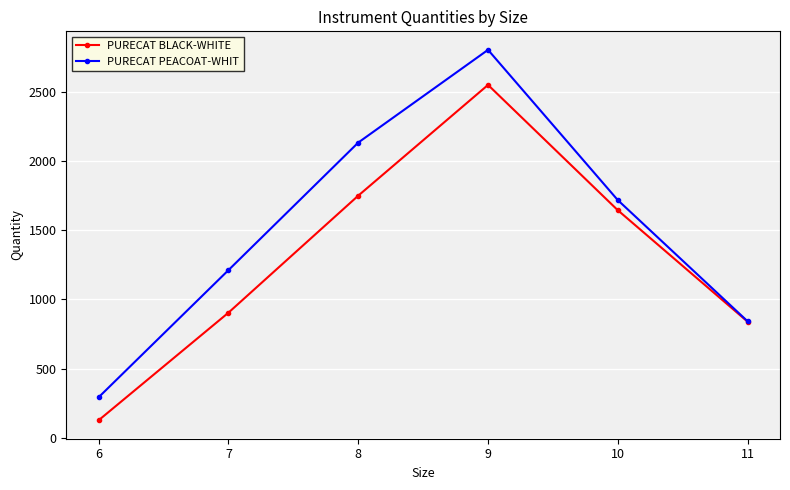

What is the smallest value displayed?

129